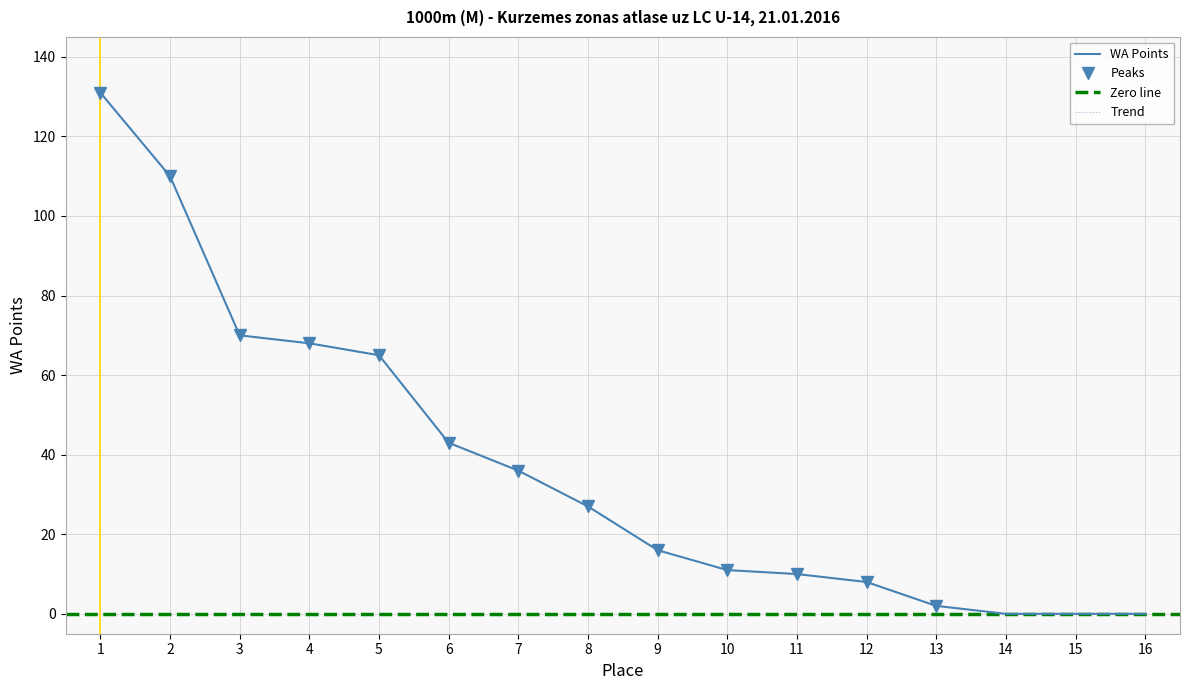

True or false: the data has more than 0 interior local peaks.

False